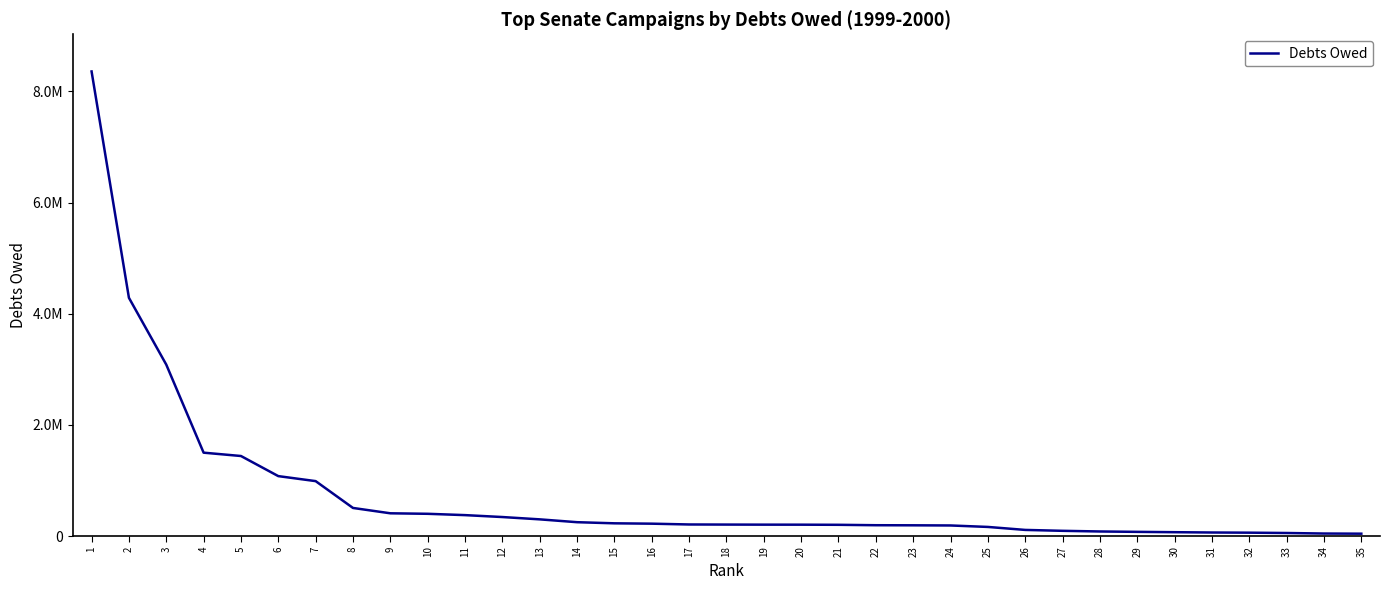

What is the sum of all values?

26230248